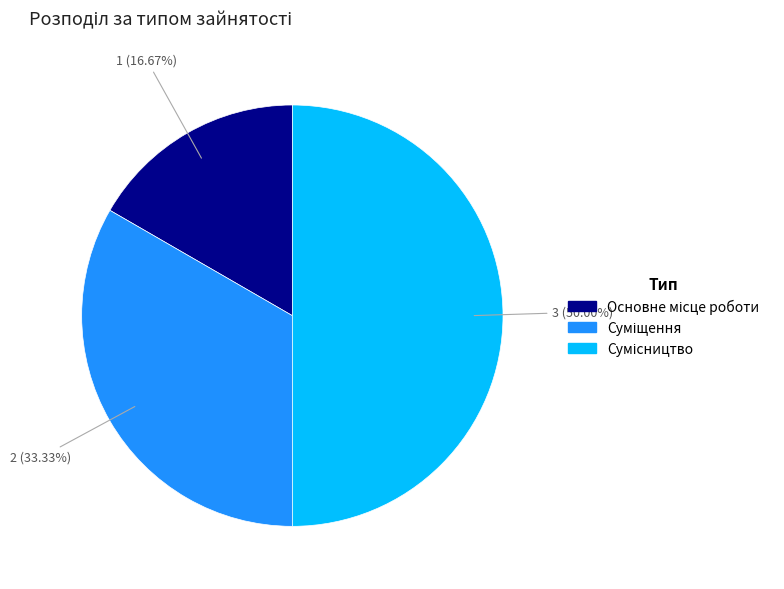

Is it true that Основне місце роботи is 23% of the pie?

False